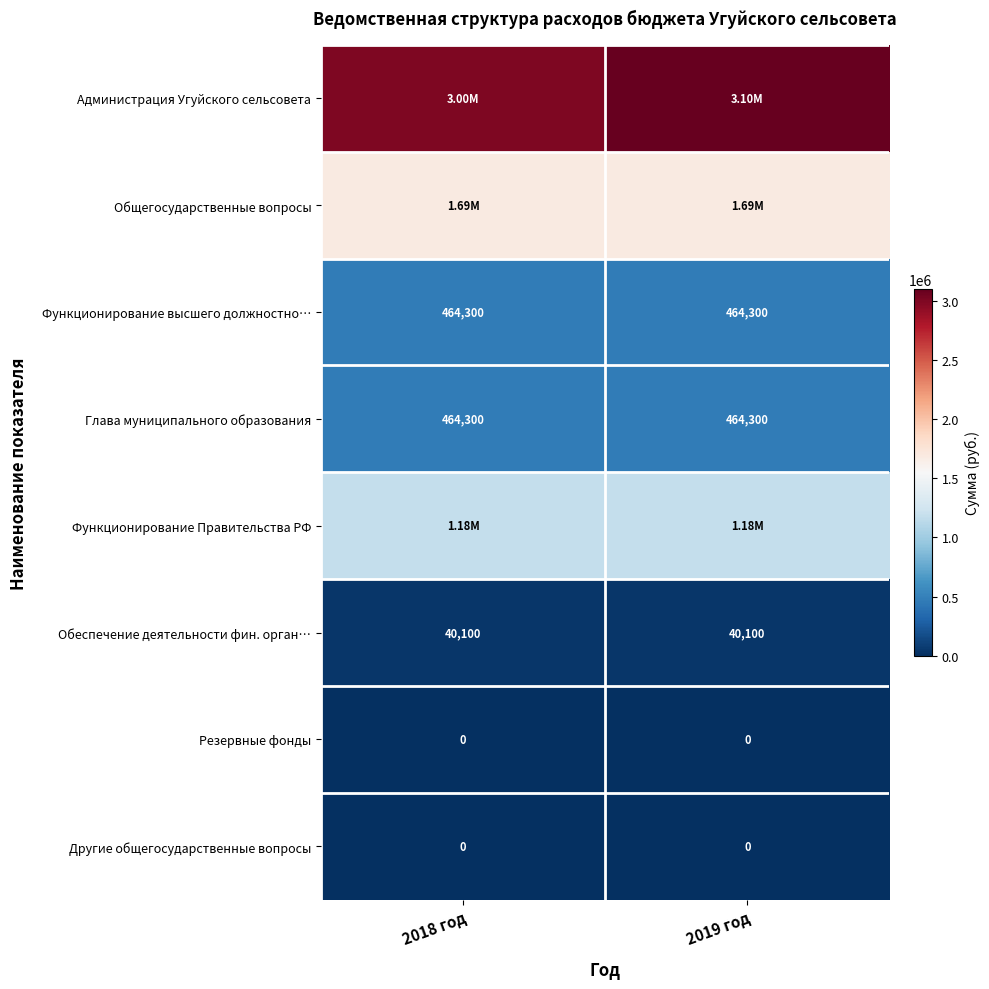

Count the number of categories in the chart.

2